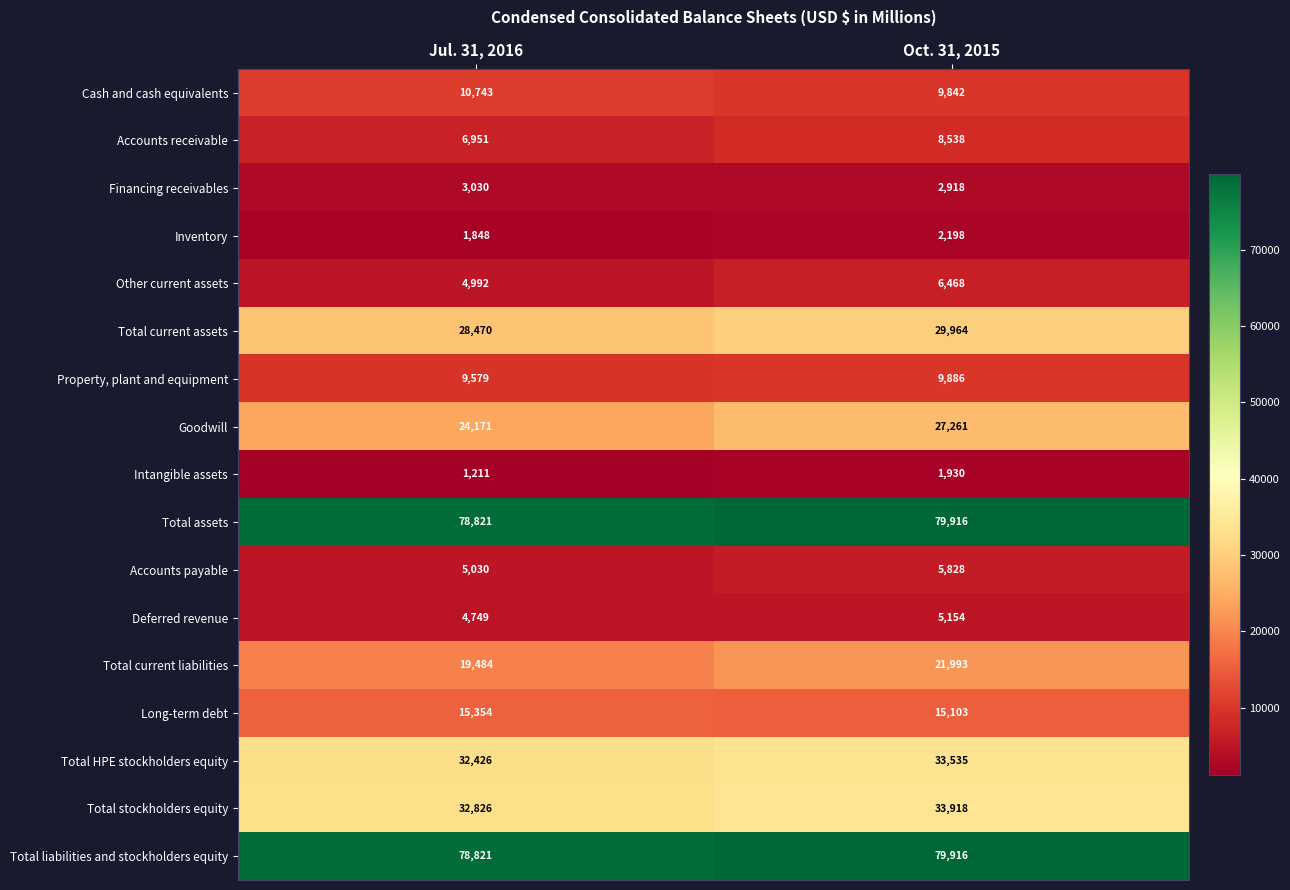

What is the total value across all series at Oct. 31, 2015?

374368